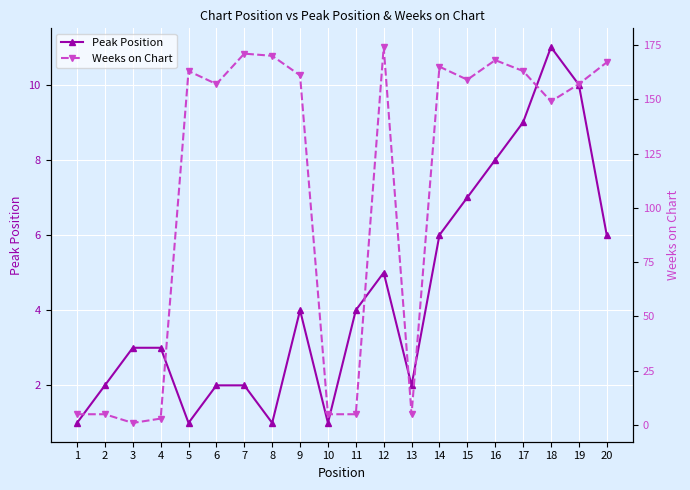

How many data points in Weeks on Chart are less than 159?

10